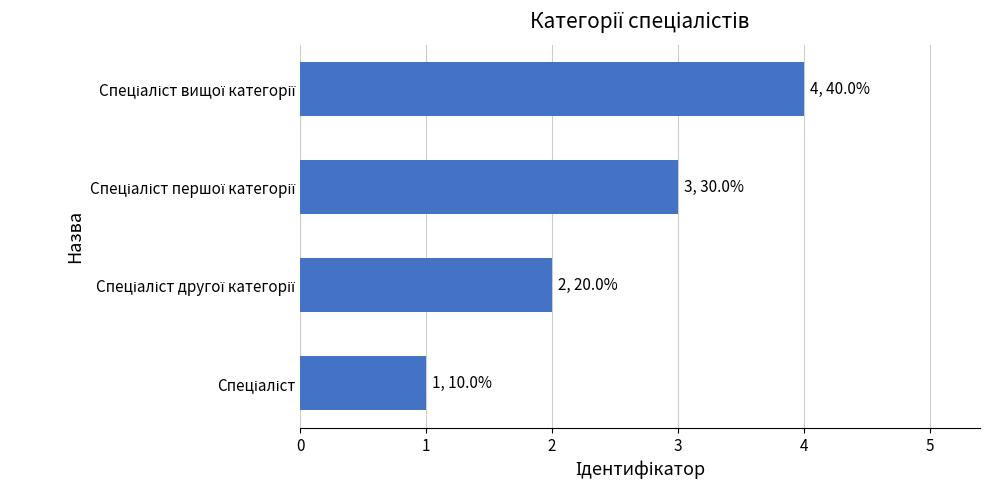

What is the difference between the maximum and minimum values?

3